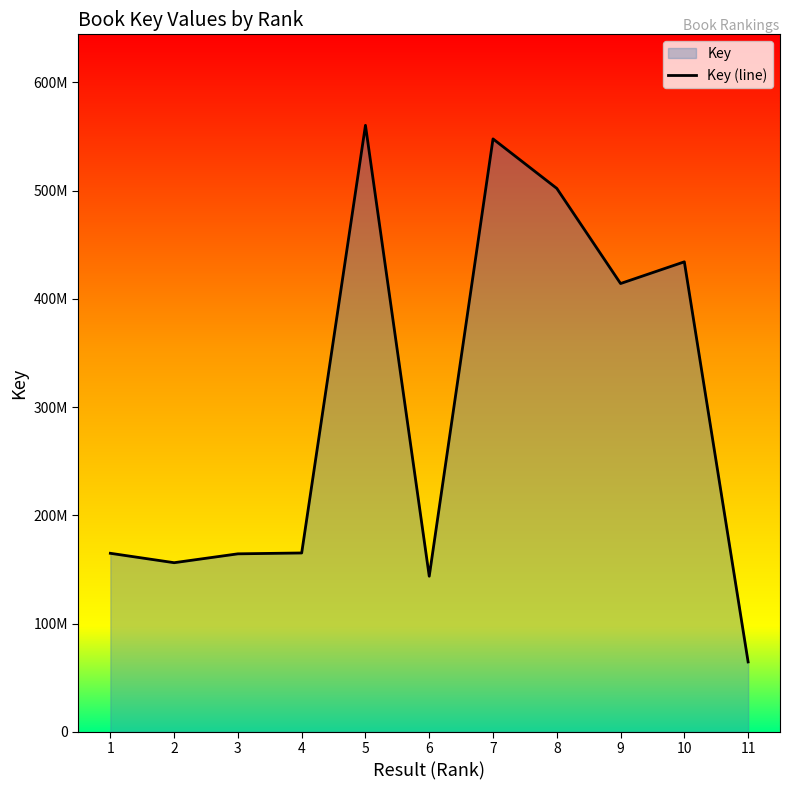

What is the greatest value displayed?

560276108